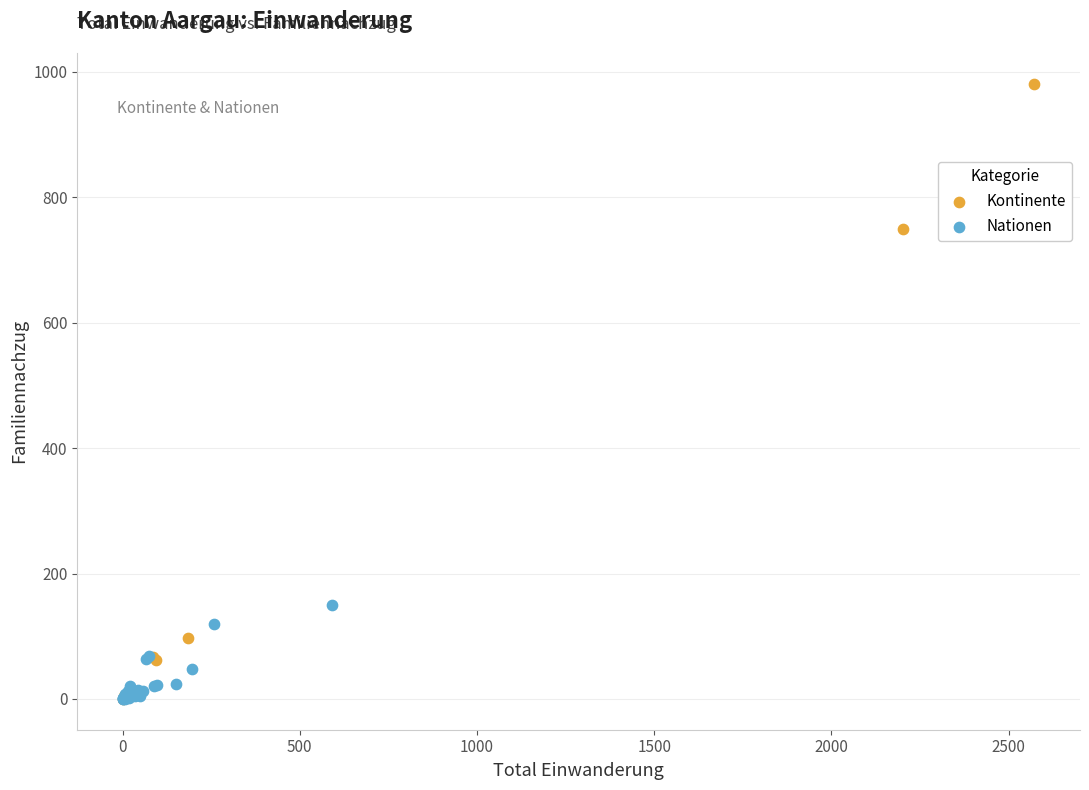

Which series reaches the maximum Y coordinate?

Kontinente